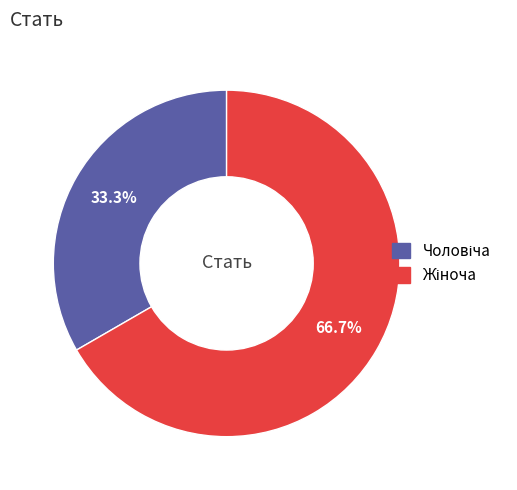

Is there any slice that represents more than half of the pie?

Yes